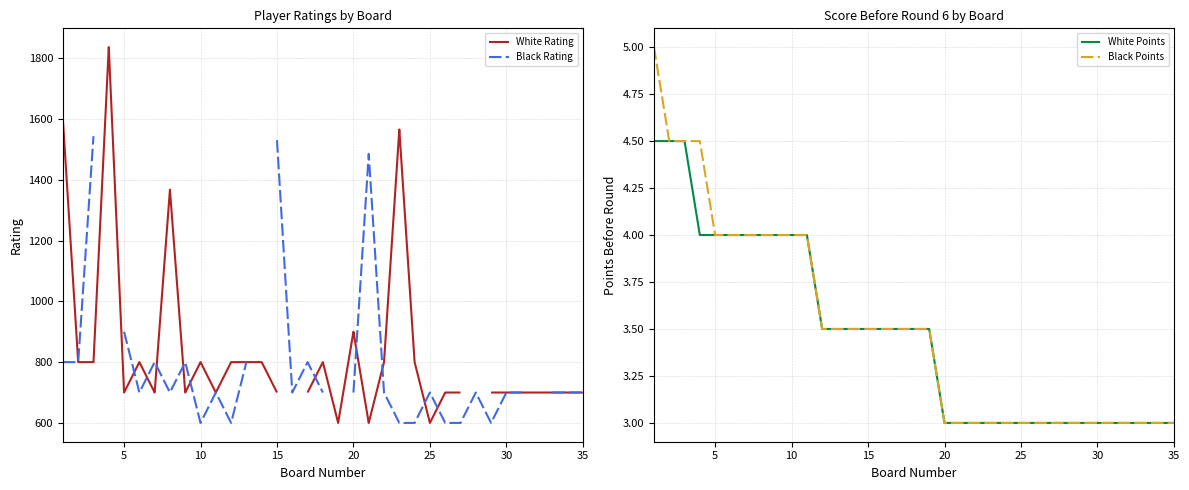

Is it true that Black Points equals 3.0 at 20?

True